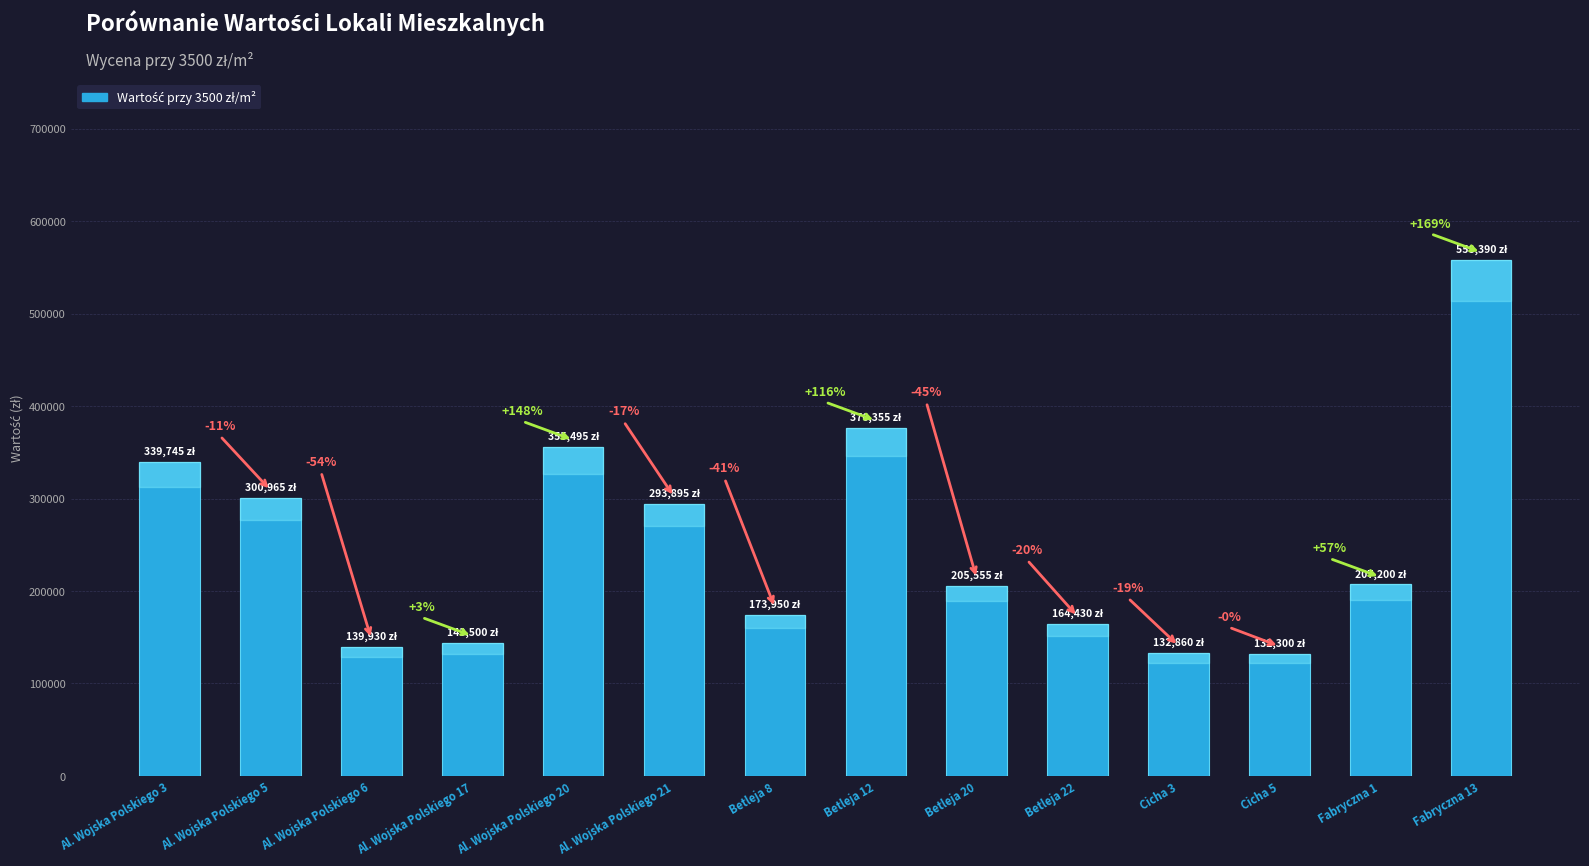

Where does the data first go above 207200?

Al. Wojska Polskiego 3